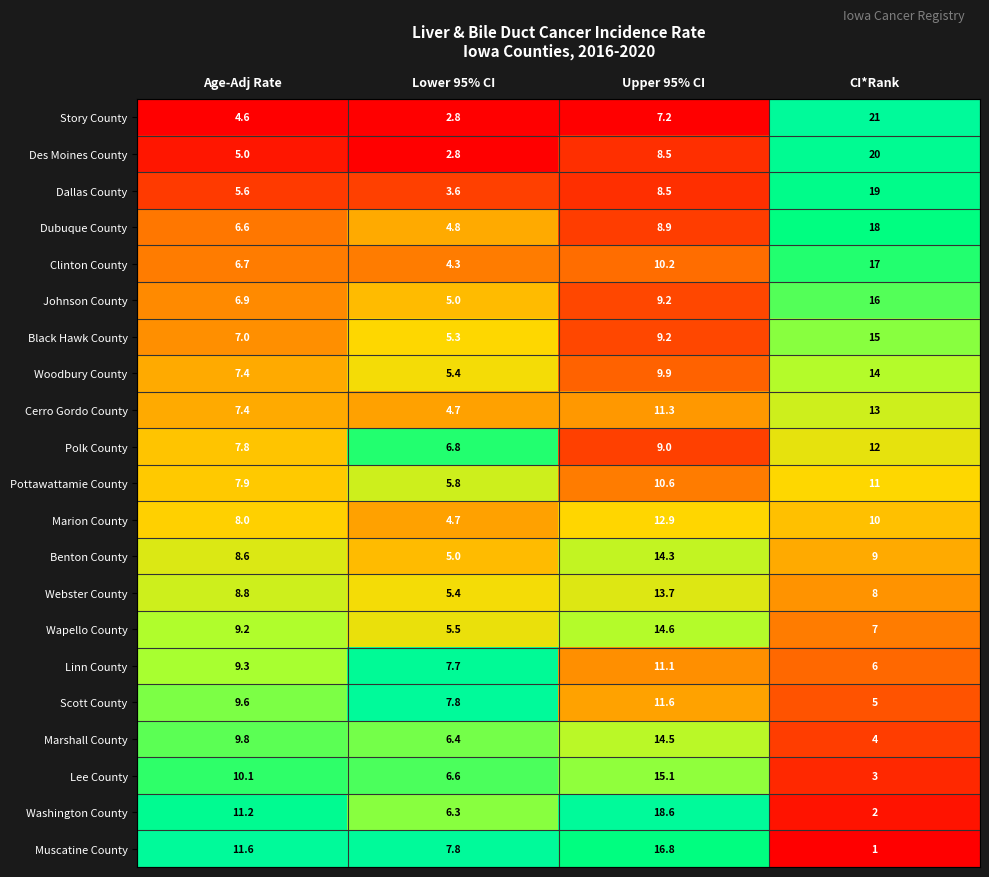

Is it true that Washington County equals 18.6 at Upper 95% CI?

True